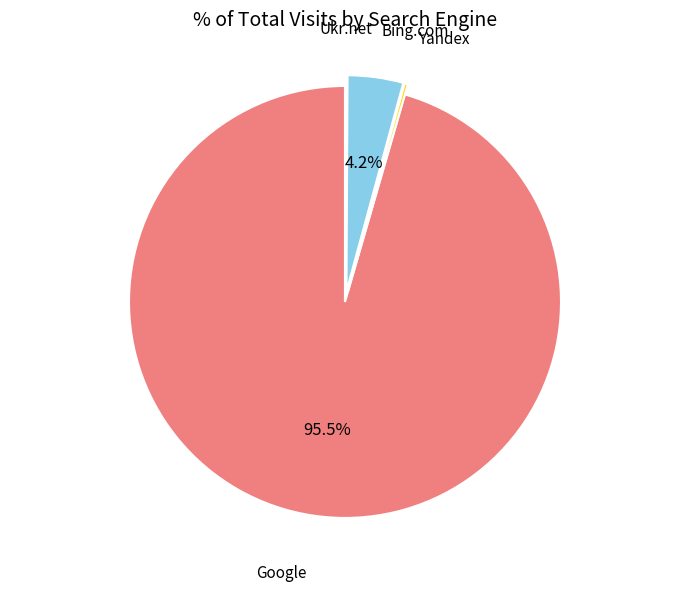

Do Bing.com and Google together represent more than half of the pie?

Yes